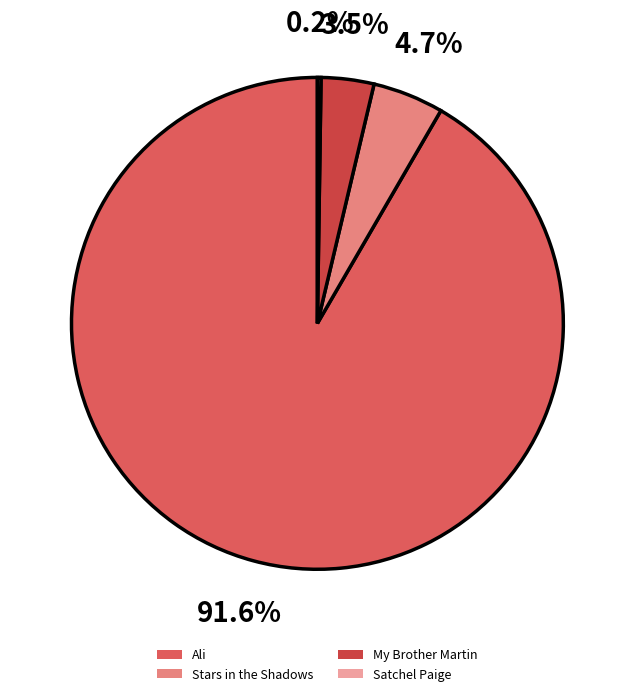

True or false: Satchel Paige accounts for 1% of the total.

False